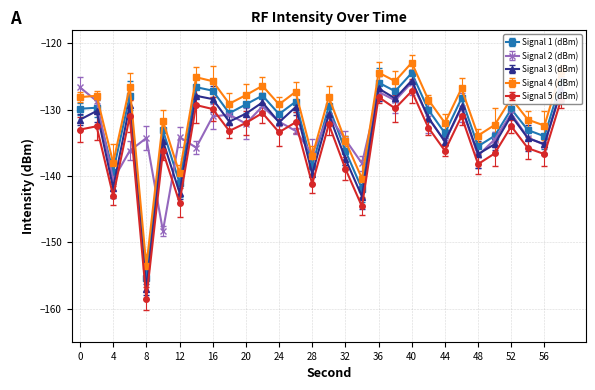

Reading left to right, transcribe all the data shown in this chart.

Signal 1 (dBm): -129.9	-129.7	-139.3	-127.9	-155.3	-133.1	-141.0	-126.6	-127.1	-130.5	-129.2	-127.9	-130.7	-128.8	-138.5	-129.5	-136.2	-141.9	-125.9	-127.2	-124.5	-130.0	-133.5	-128.3	-135.5	-133.9	-129.9	-133.1	-134.0	-125.8
Signal 2 (dBm): -126.6	-128.7	-140.6	-136.2	-134.3	-148.3	-134.1	-135.7	-131.0	-130.7	-132.1	-129.5	-131.8	-133.2	-136.7	-130.9	-134.5	-138.1	-127.3	-128.6	-125.9	-131.2	-134.8	-129.7	-136.9	-134.5	-130.6	-134.2	-135.3	-126.9
Signal 3 (dBm): -131.5	-130.2	-141.8	-129.3	-157.1	-134.7	-142.5	-127.9	-128.4	-131.8	-130.6	-128.9	-131.9	-129.6	-139.7	-130.7	-137.4	-143.1	-126.8	-128.3	-125.6	-131.2	-134.8	-129.5	-136.7	-135.2	-130.9	-134.3	-135.2	-127.1
Signal 4 (dBm): -128.1	-127.9	-138.0	-126.5	-153.6	-131.7	-139.6	-125.1	-125.7	-129.1	-127.8	-126.4	-129.2	-127.3	-137.0	-128.1	-134.7	-140.4	-124.4	-125.7	-122.9	-128.5	-132.0	-126.8	-133.9	-132.3	-128.3	-131.5	-132.4	-124.1
Signal 5 (dBm): -133.0	-132.5	-143.0	-131.0	-158.5	-136.3	-144.0	-129.3	-129.9	-133.2	-132.0	-130.5	-133.4	-131.9	-141.2	-132.2	-138.9	-144.6	-128.1	-129.8	-127.2	-132.7	-136.2	-131.0	-138.2	-136.6	-132.5	-135.8	-136.7	-128.5